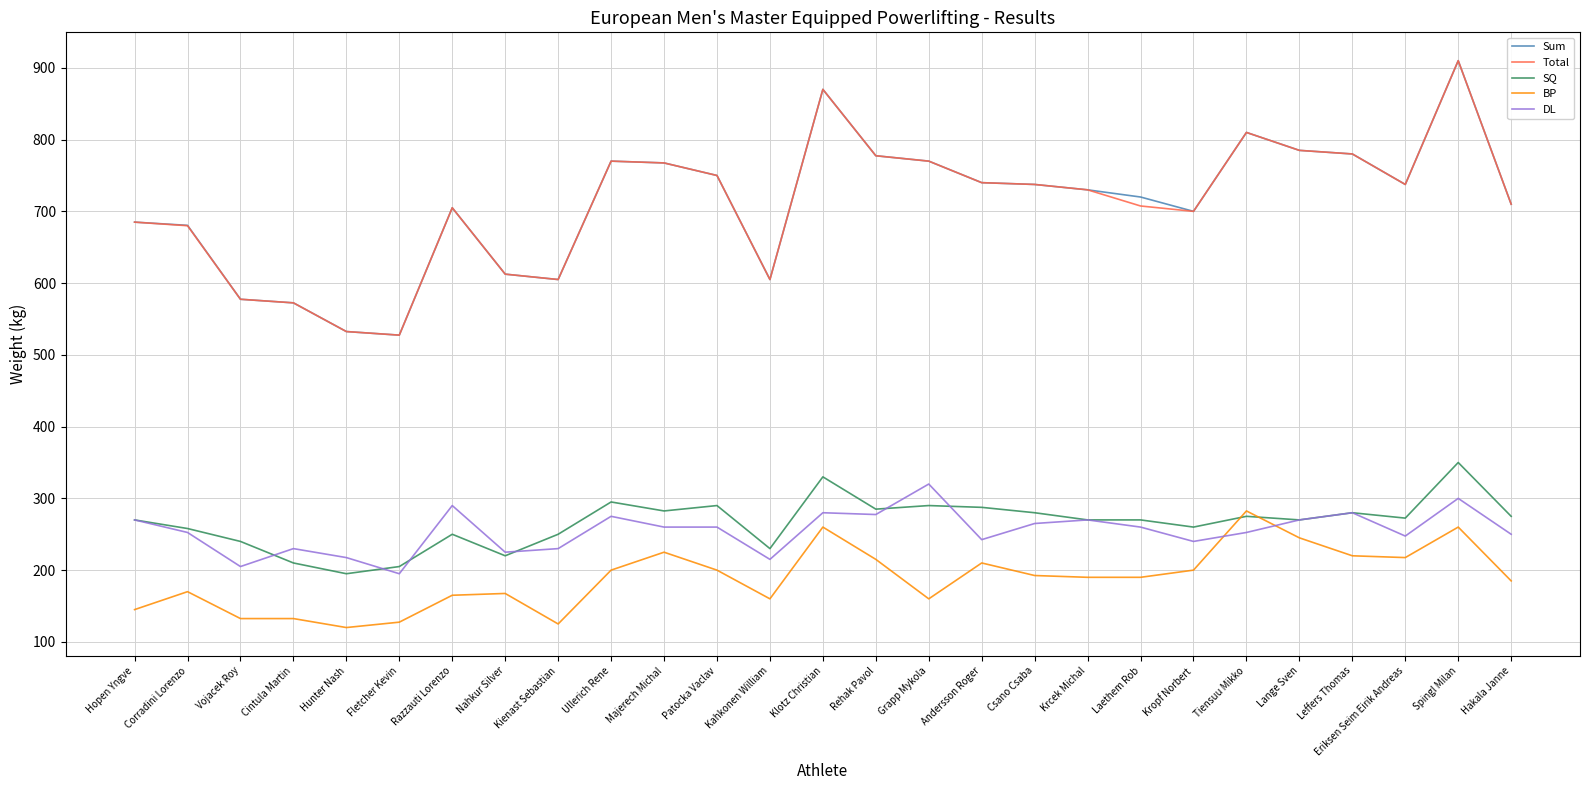

How many series are shown in this chart?

5